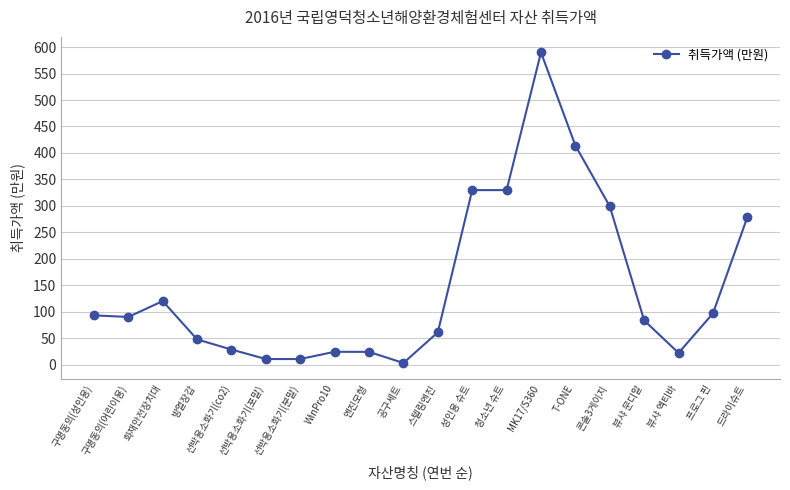

Approximately how many times larger is the value at 선박용소화기(co2) compared to 드라이슈트?

0.1